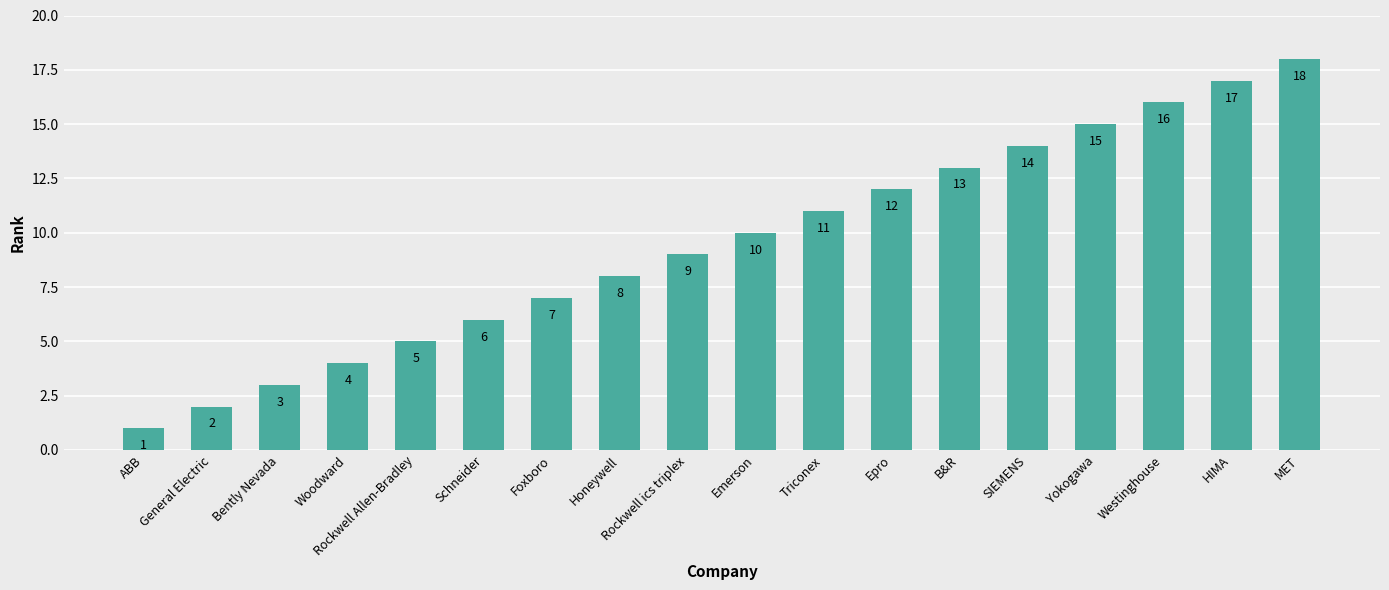

Which has a higher value, Foxboro or Bently Nevada?

Foxboro